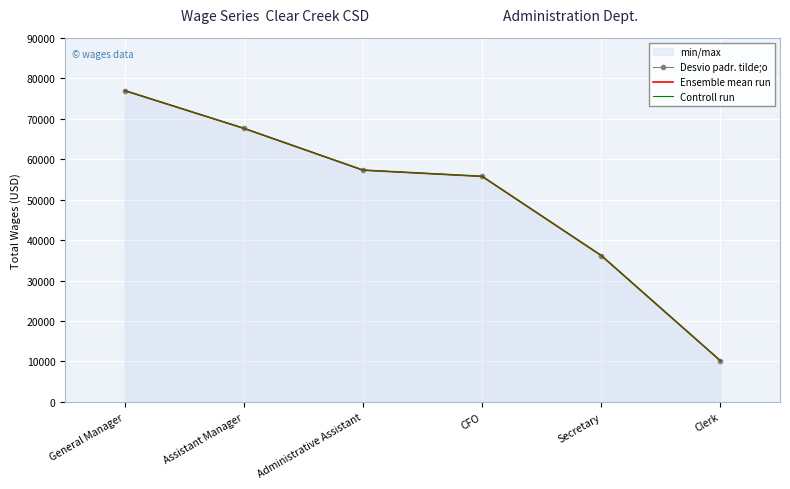

At which category is the sum across all series the highest?

General Manager